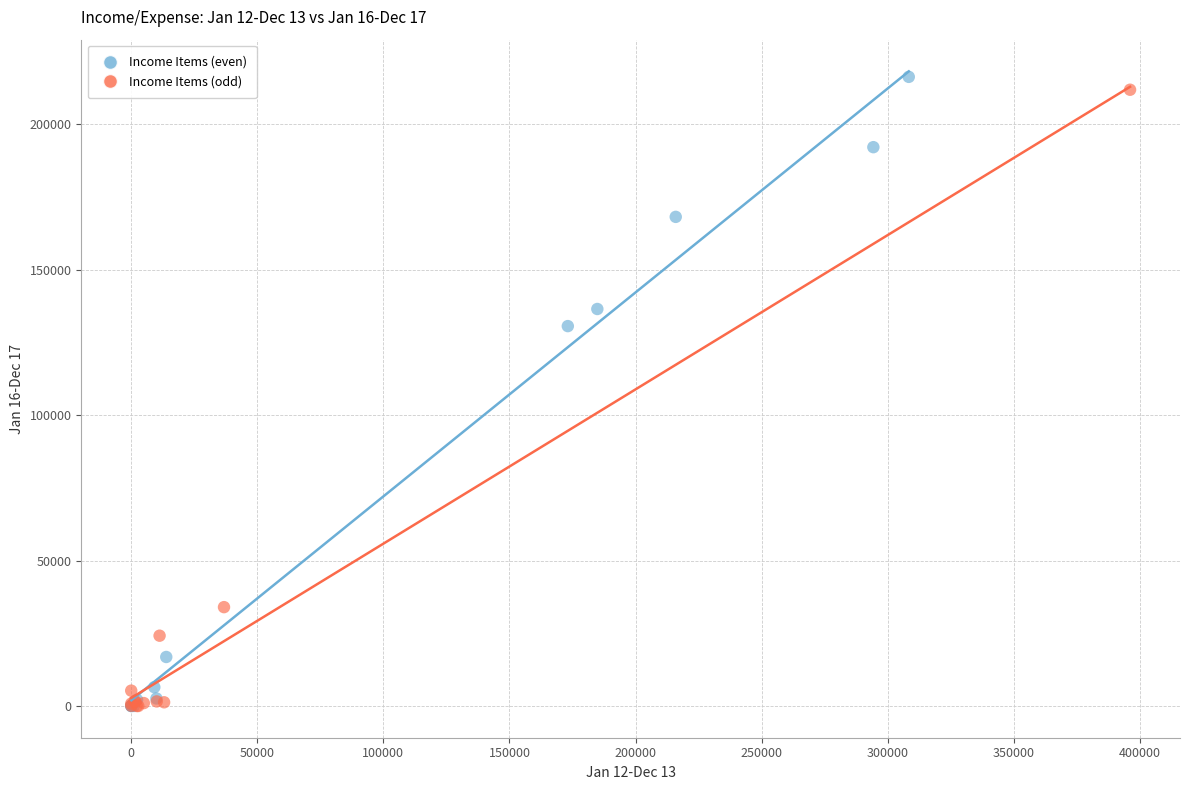

Which series contains the highest Y value?

Income Items (even)